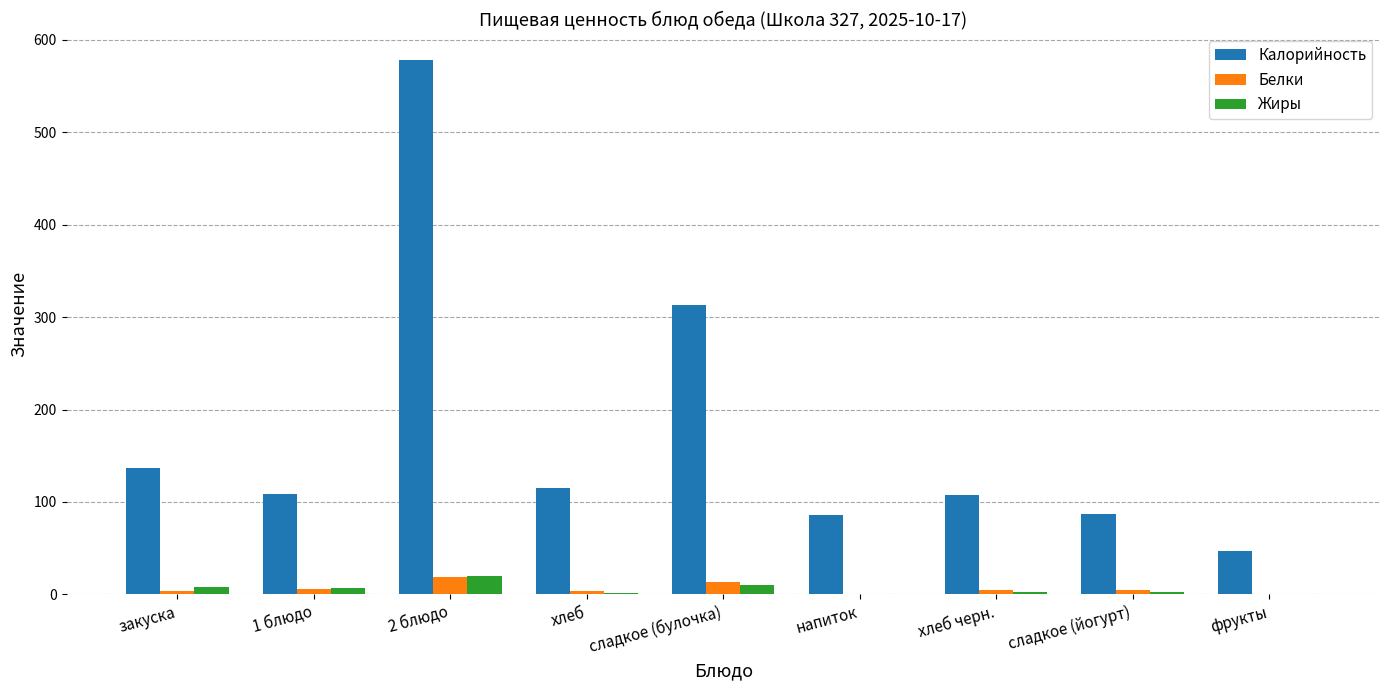

True or false: Калорийность has a value of 115.0 at хлеб.

True